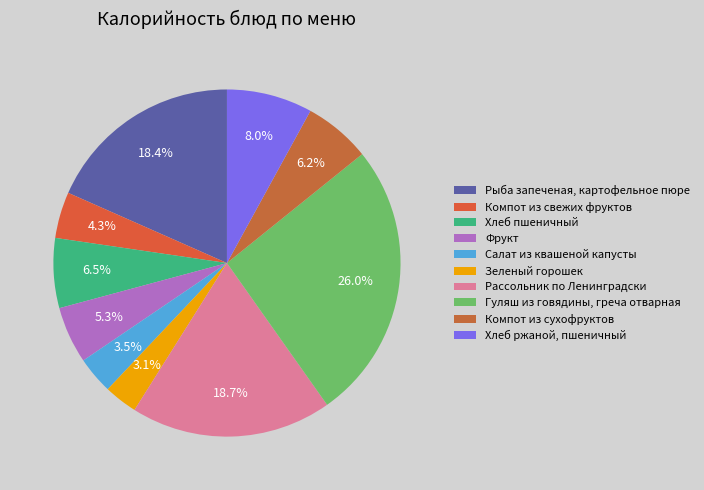

Is the sum of Хлеб ржаной, пшеничный and Зеленый горошек greater than half?

No